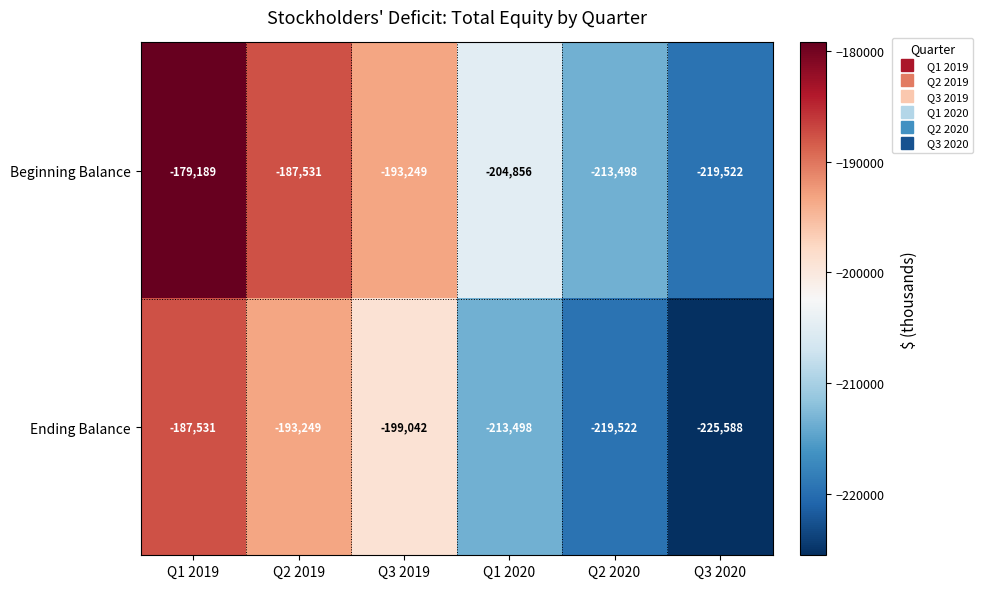

The Beginning Balance series shows -179189 at Q1 2019. True or false?

True